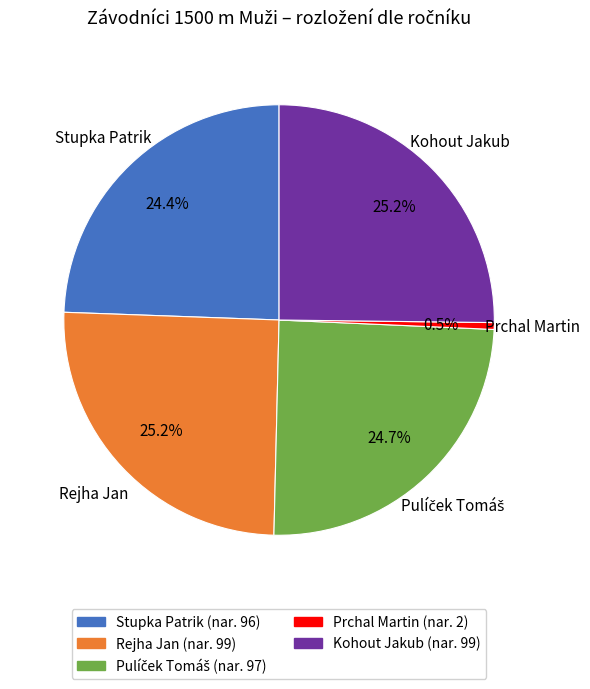

To the nearest percent, what is the average slice percentage?

20%